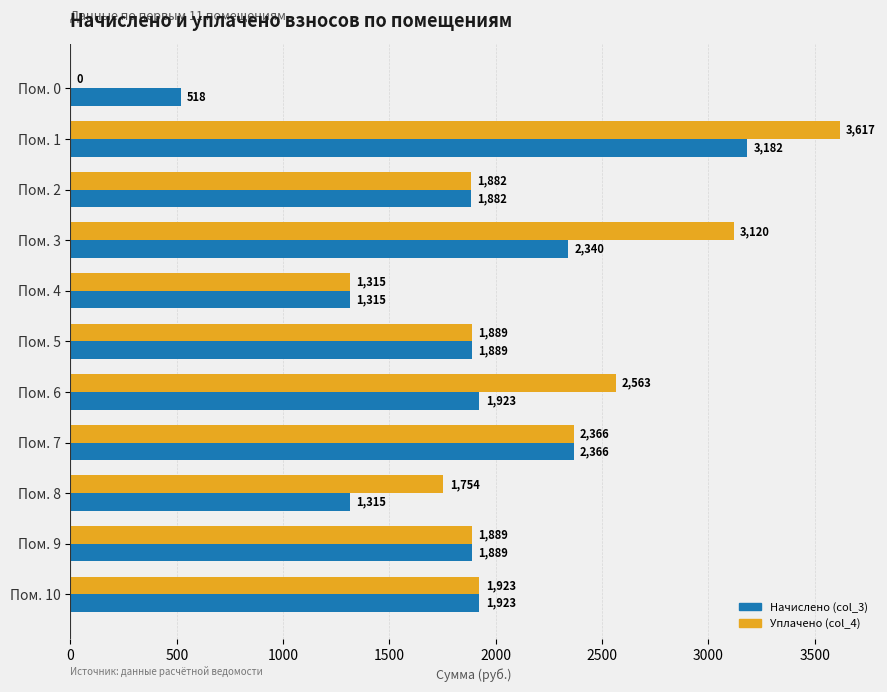

How many positive values does the Уплачено (col_4) series have?

10